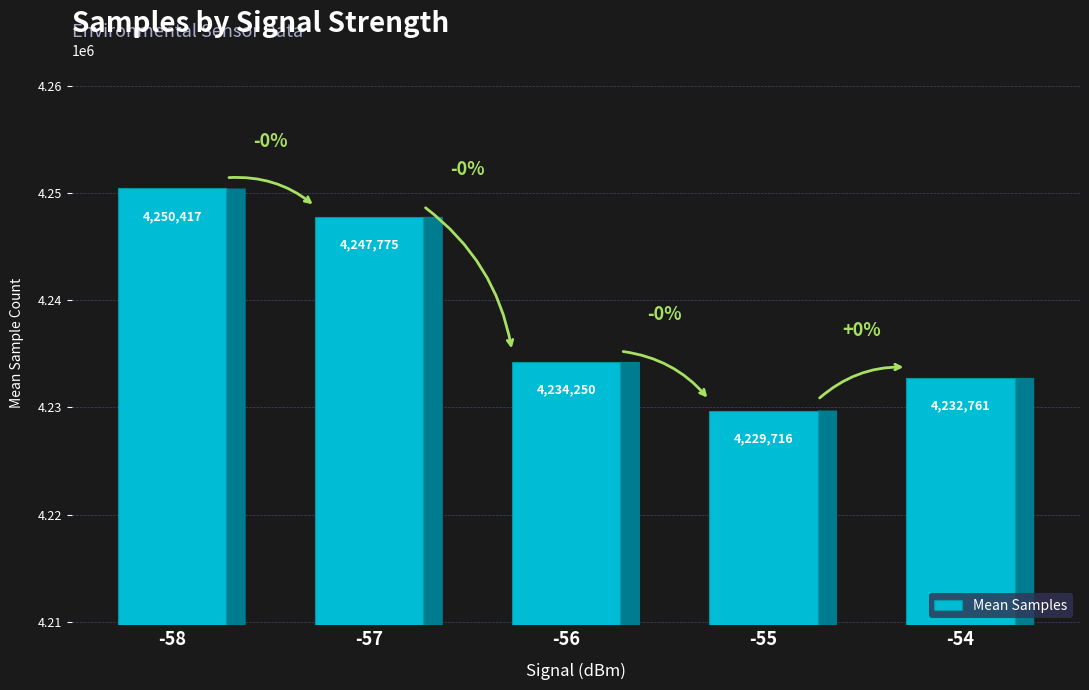

How many bars are there in total?

5